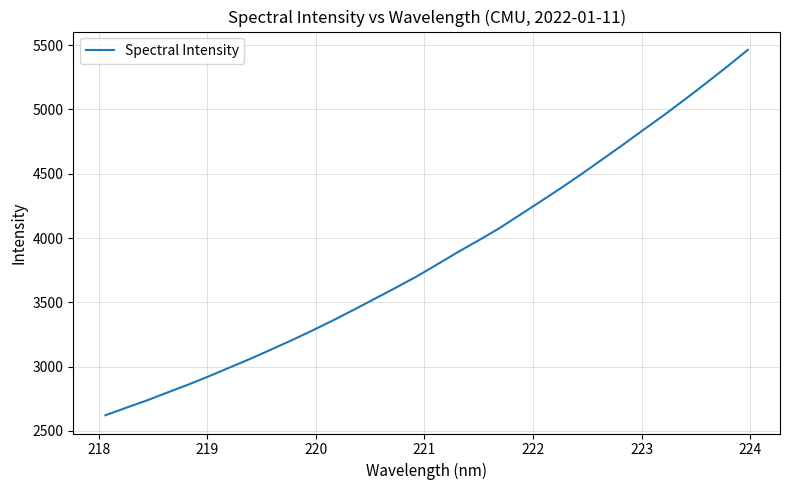

What is the greatest value displayed?

5463.3